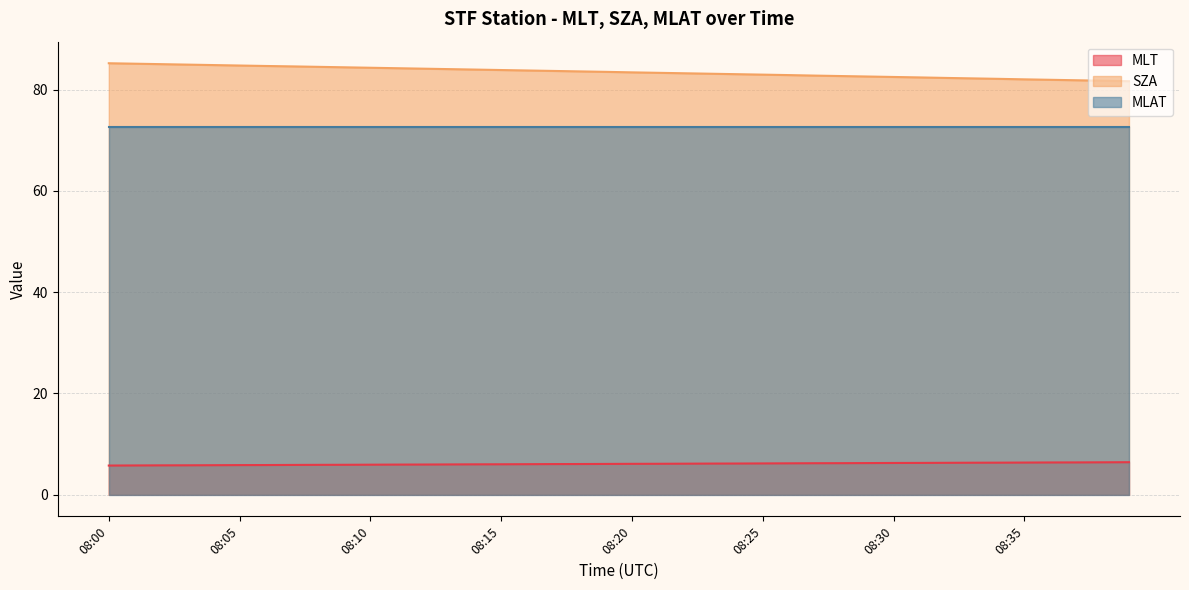

Rank the series at 08:15 from highest to lowest value.

SZA, MLAT, MLT